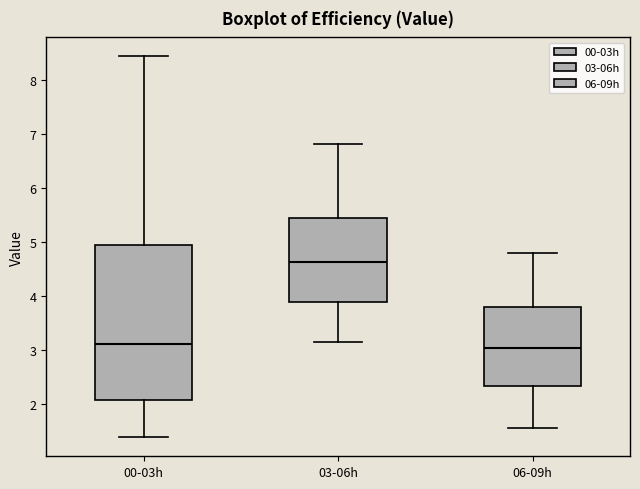

Comparing the boxes themselves (not the whiskers), which one is the tallest?

00-03h